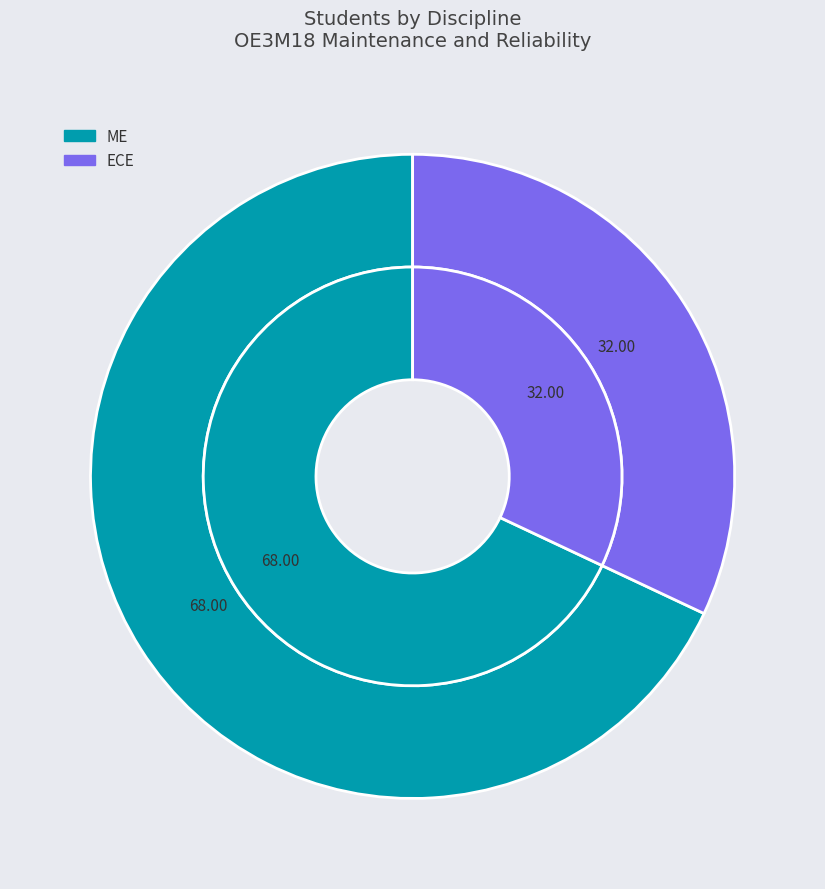

True or false: ECE accounts for 45% of the total.

False